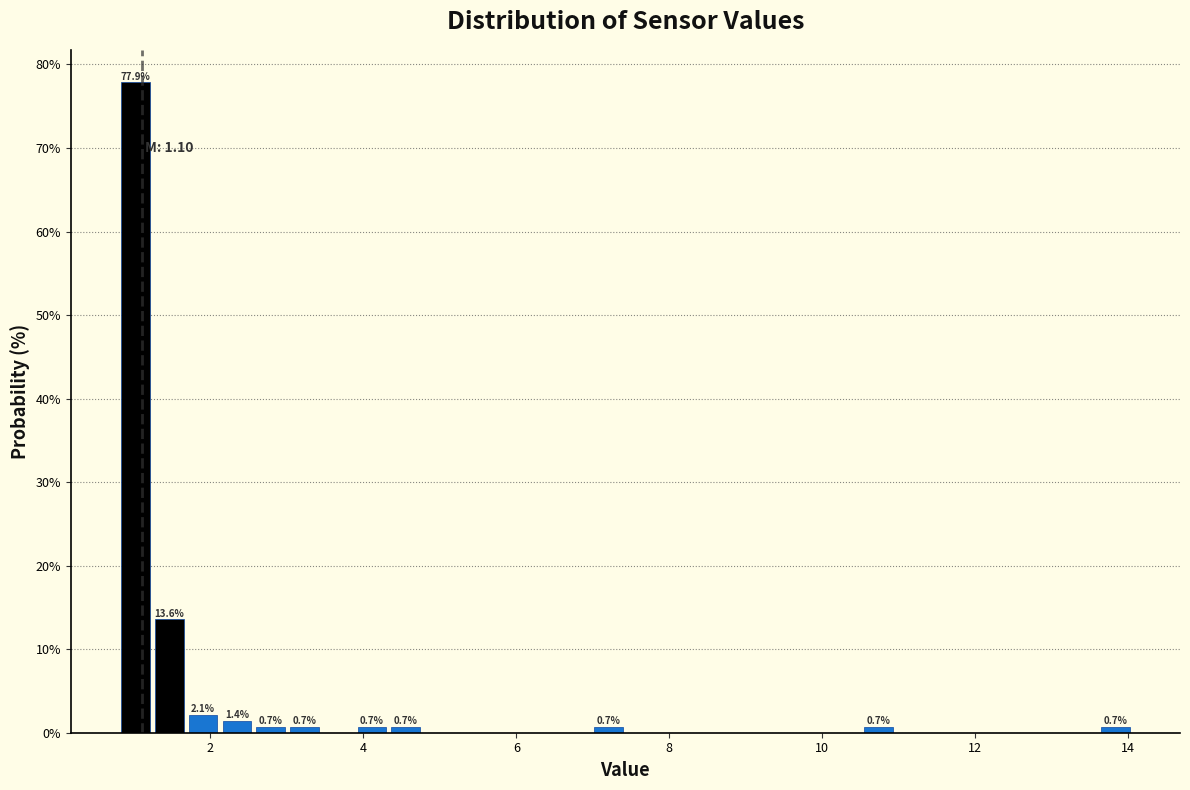

Around what value on the x-axis is the tallest bar? Give the approximate position of its centre, as read against the axis.

1.0